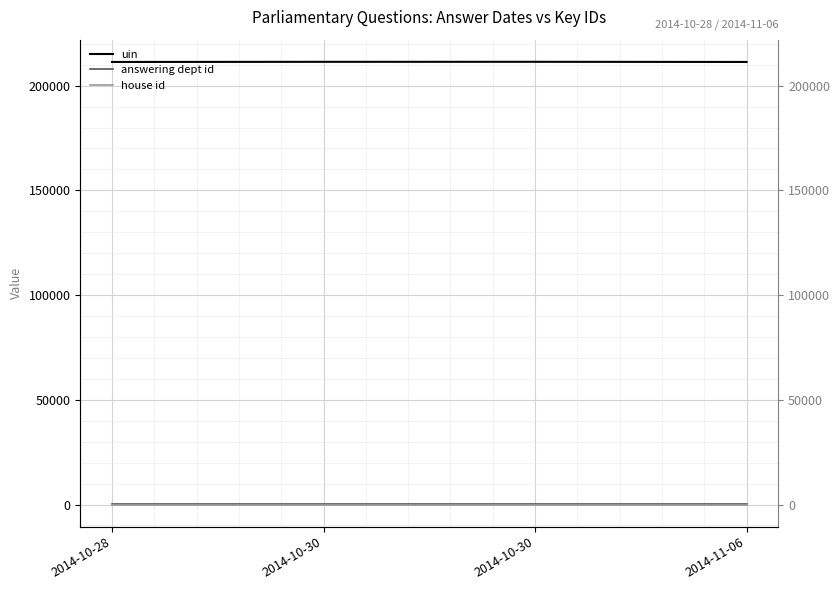

Rank the series by their maximum value, from lowest to highest.

house id, answering dept id, uin